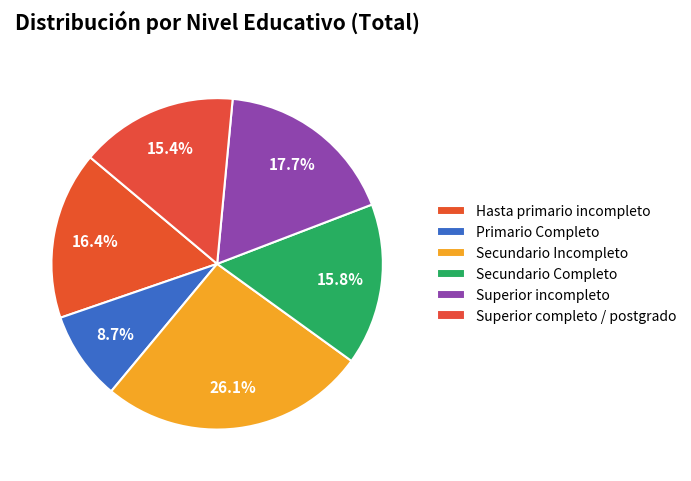

How many slices are in this pie chart?

6